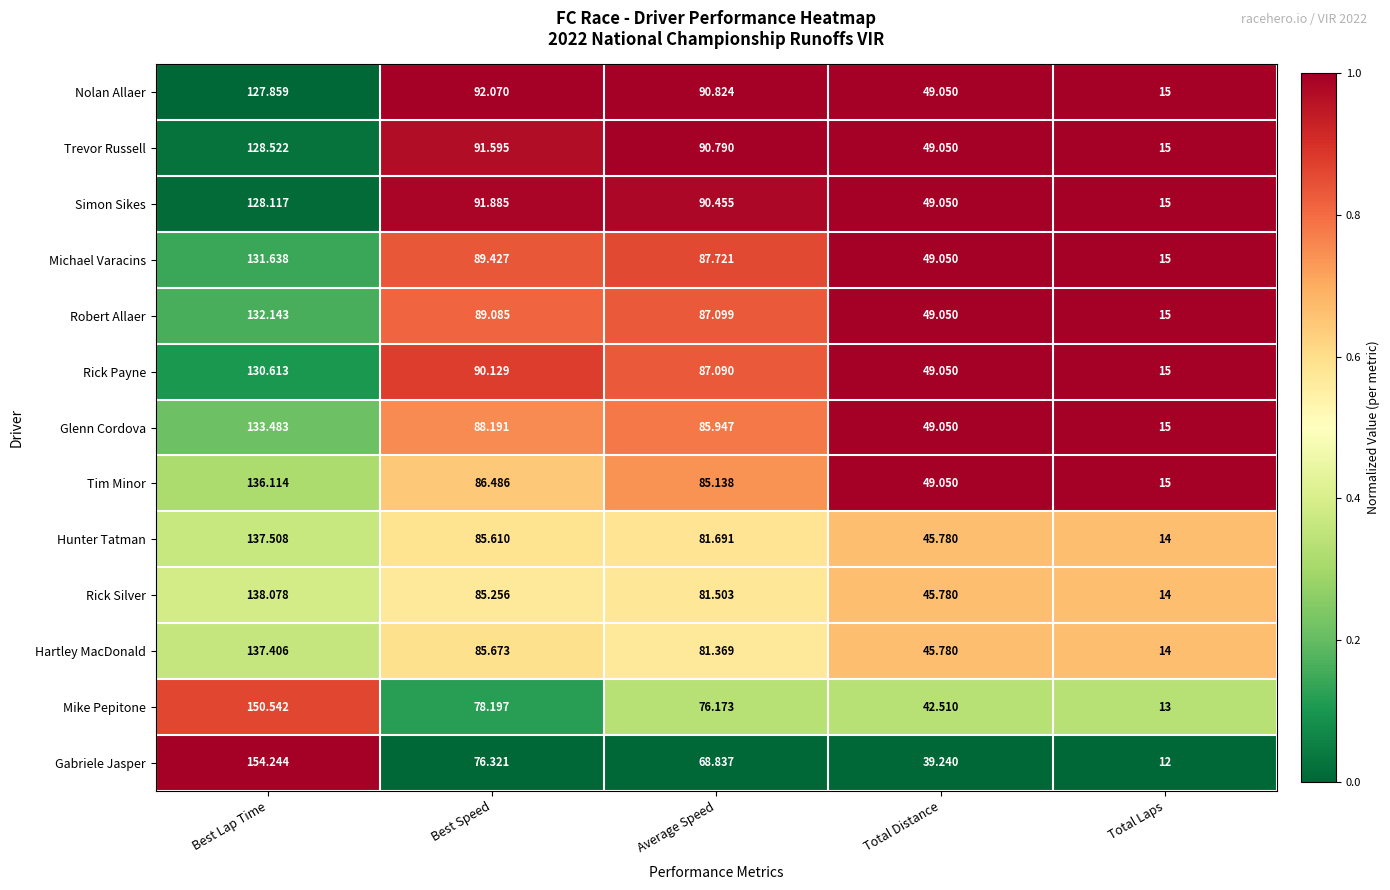

Between Average Speed and Total Laps, which series saw the biggest shift?

Nolan Allaer